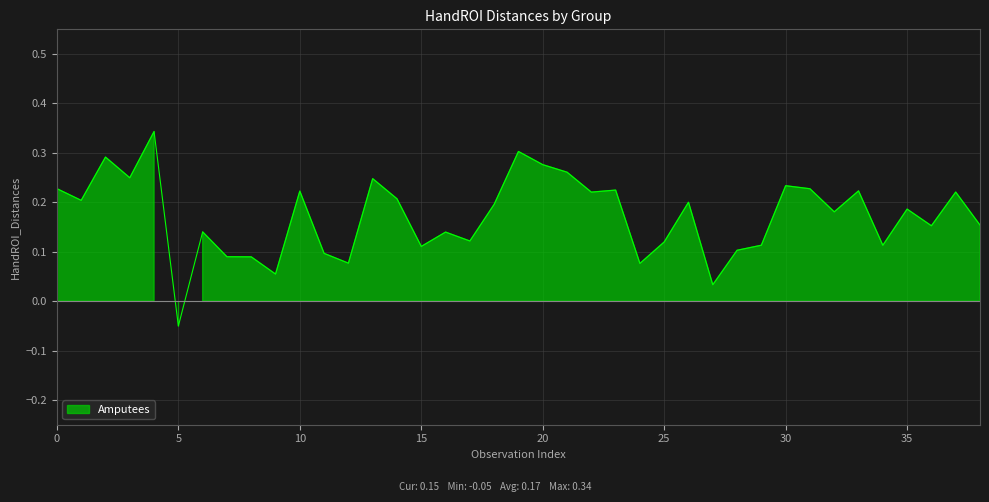

The value at 20 is 0.1. True or false?

False